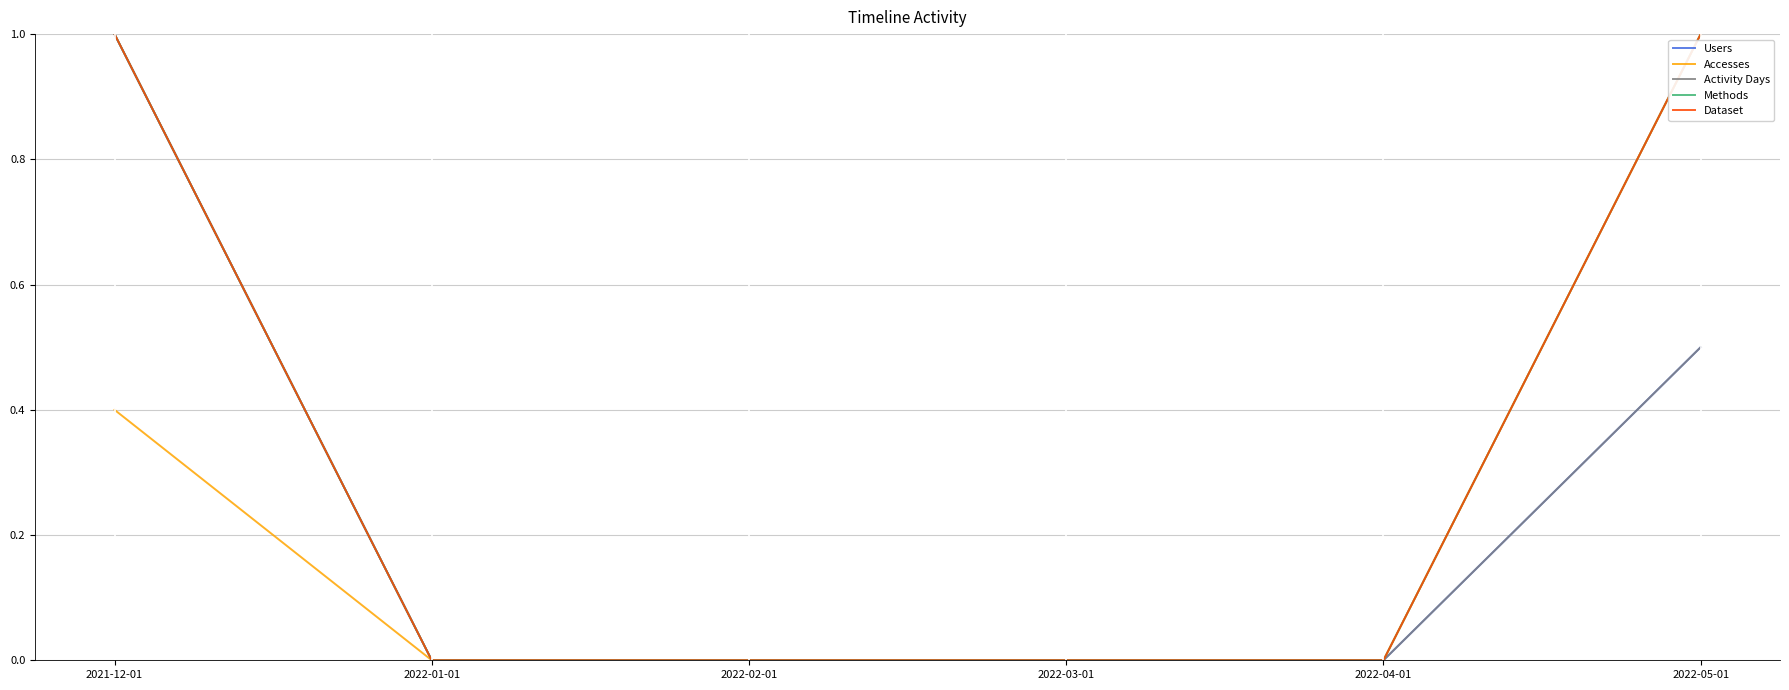

True or false: Methods and Dataset cross at least once.

False